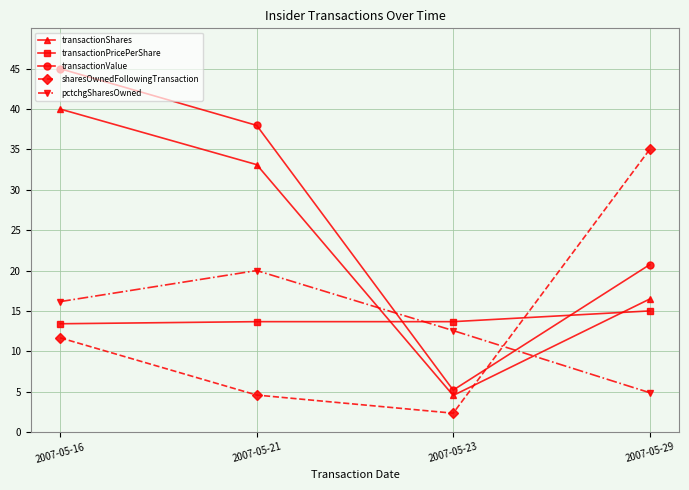

Between 2007-05-21 and 2007-05-29, which series saw the biggest shift?

sharesOwnedFollowingTransaction